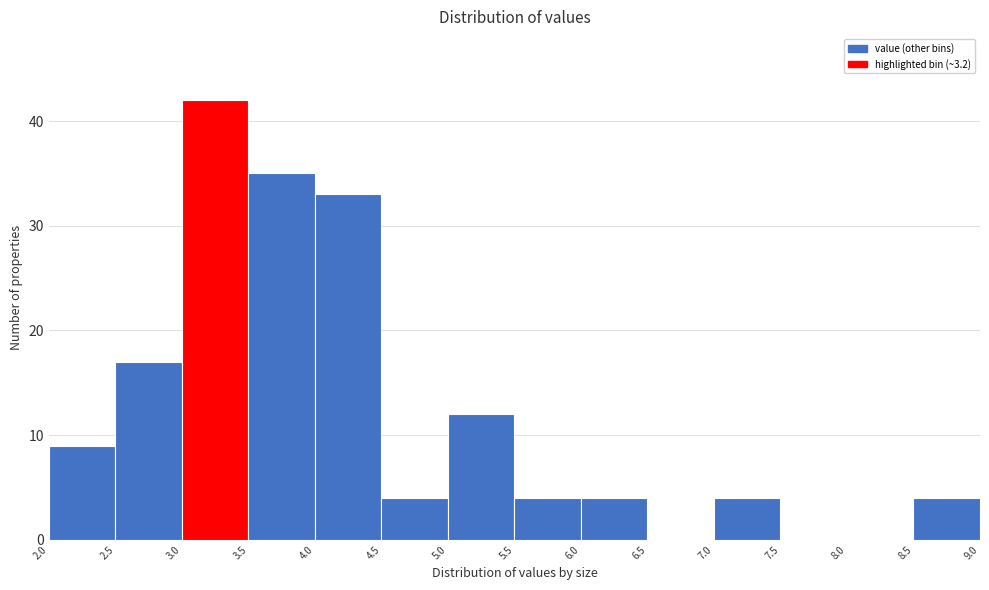

Reading left to right, list every bar in this chart as the range it spans on the x-axis followed by its height. The values are not printed on the chart, so give them approximately, as read against the axis.

2.0 to 2.5: 9
2.5 to 3.0: 17
3.0 to 3.5: 42
3.5 to 4.0: 35
4.0 to 4.5: 33
4.5 to 5.0: 4
5.0 to 5.5: 12
5.5 to 6.0: 4
6.0 to 6.5: 4
6.5 to 7.0: 0
7.0 to 7.5: 4
7.5 to 8.0: 0
8.0 to 8.5: 0
8.5 to 9.0: 4